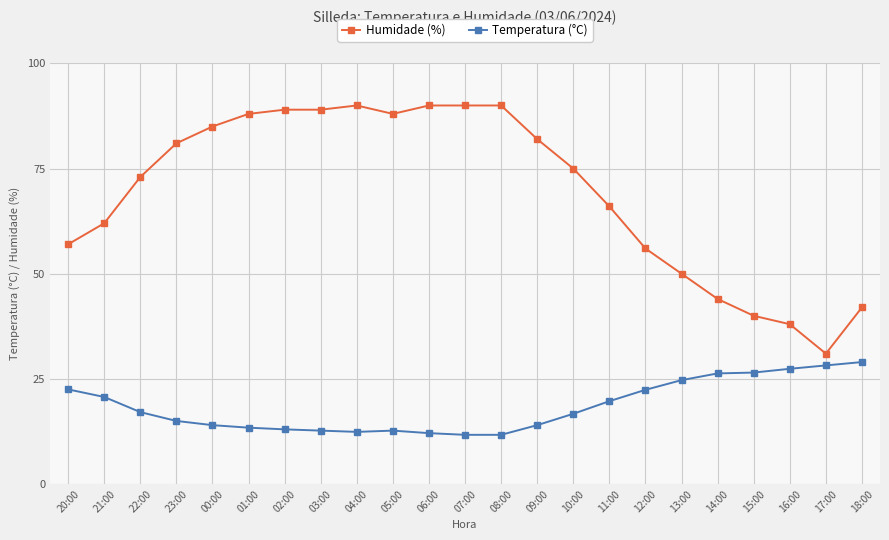

What is the difference between the highest and lowest values at 20:00?

34.5